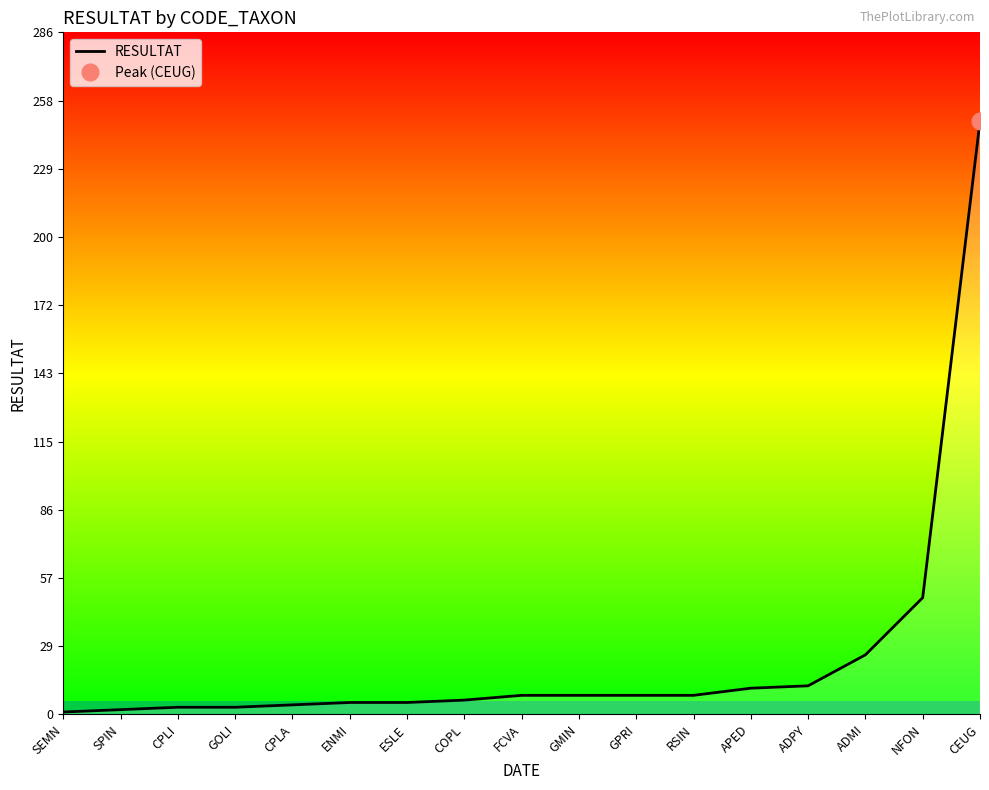

How many lines are shown in the chart?

1